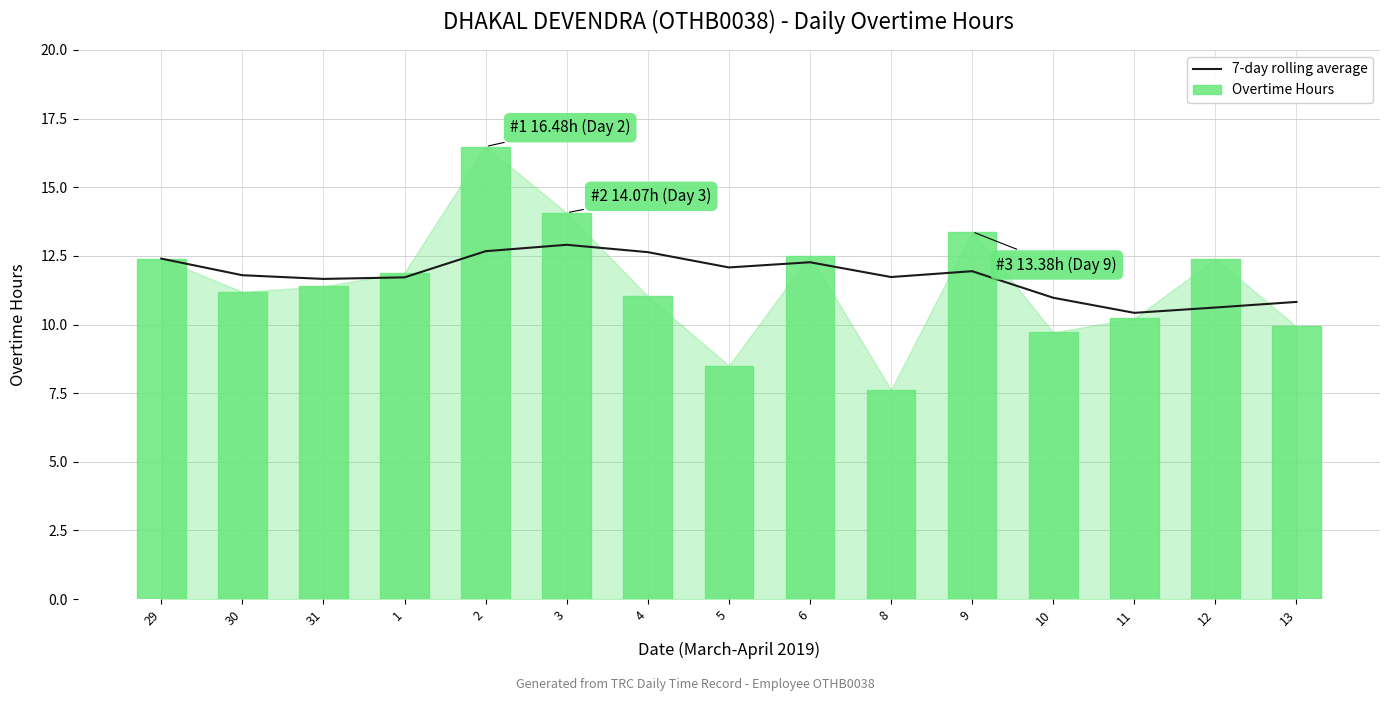

The 7-day rolling average series shows 15.7 at 13. True or false?

False